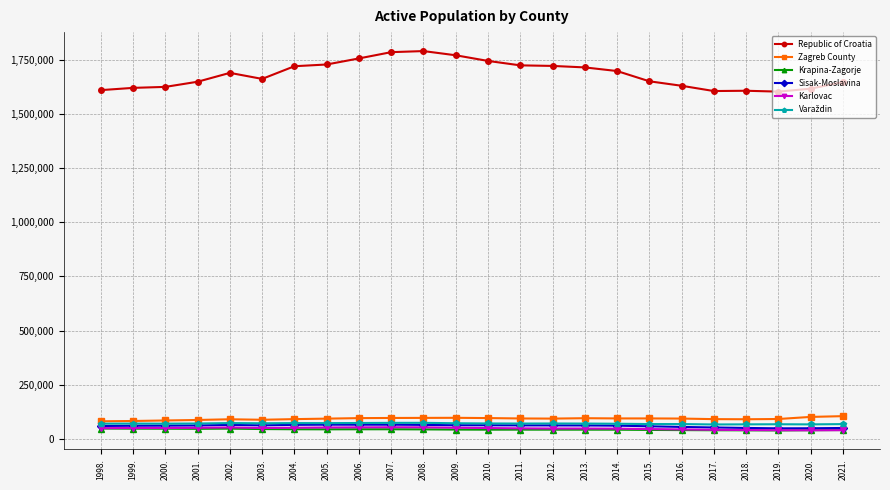

Which series changed the most between 2009. and 2020.?

Republic of Croatia